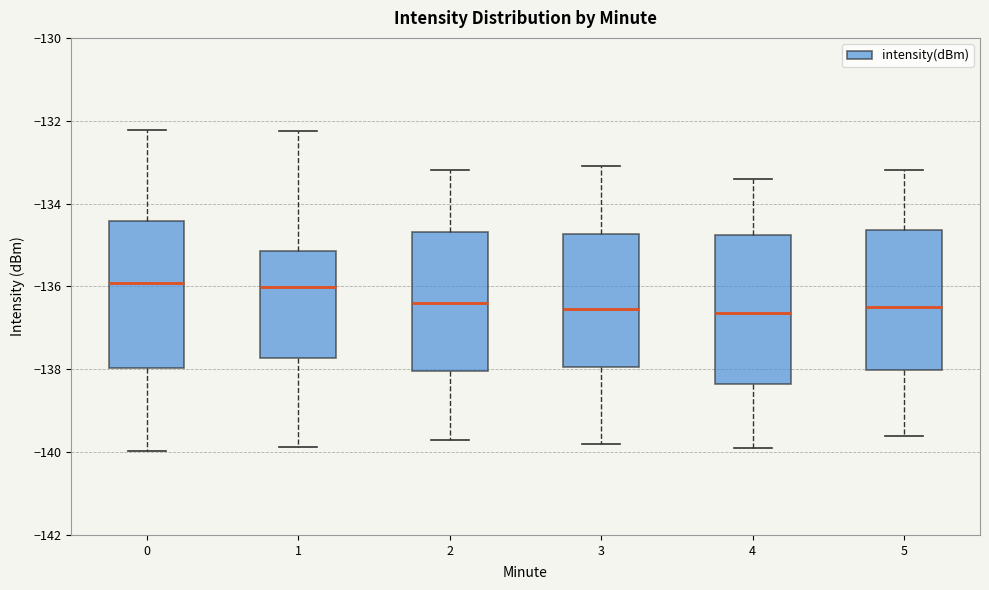

Reading left to right, read every box against the y-axis: the position of its median line, the range the box covers, and the ends of its whiskers. The values are not printed on the chart, so give them approximately, as read against the axis.

0: median -136.0, box -138.0 to -134.4, whiskers -140.0 to -132.2
1: median -136.0, box -137.8 to -135.2, whiskers -139.8 to -132.2
2: median -136.4, box -138.0 to -134.6, whiskers -139.6 to -133.2
3: median -136.6, box -138.0 to -134.8, whiskers -139.8 to -133.0
4: median -136.6, box -138.4 to -134.8, whiskers -139.8 to -133.4
5: median -136.4, box -138.0 to -134.6, whiskers -139.6 to -133.2